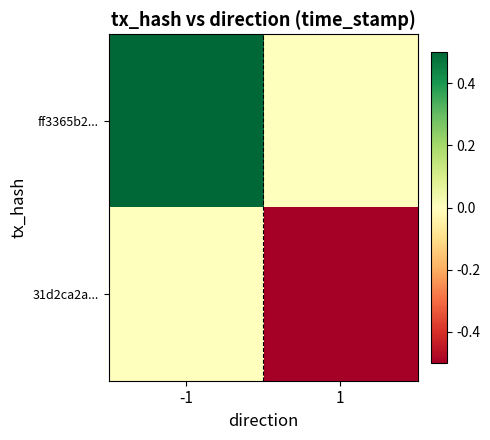

Between -1 and 1, which series saw the biggest shift?

ff3365b2...